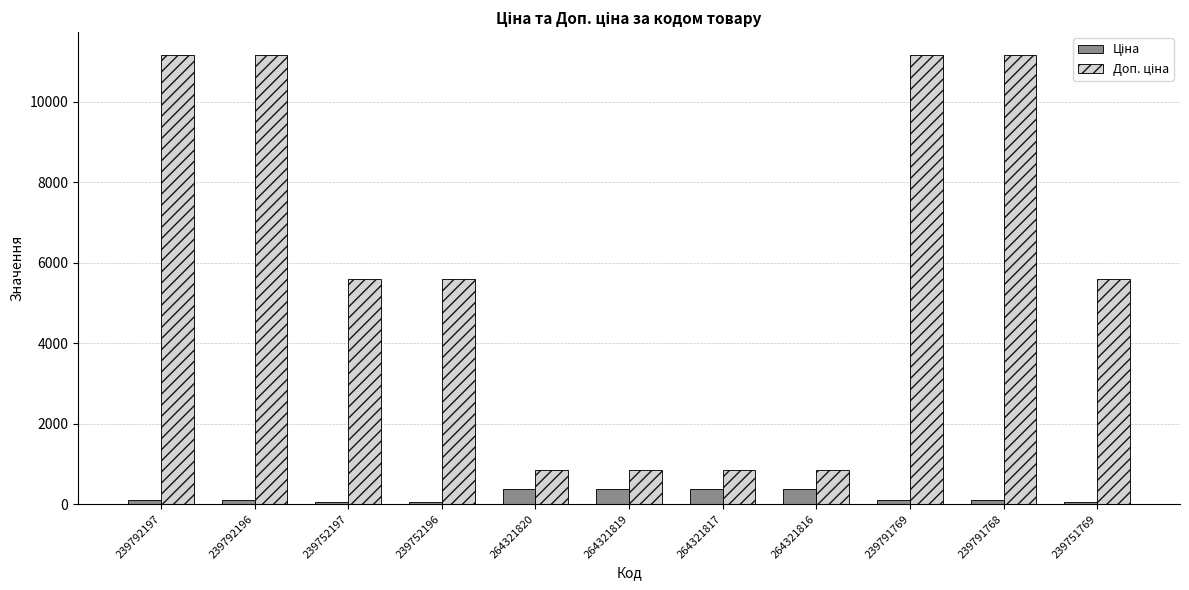

At how many categories does at least one series exceed 2071?

7